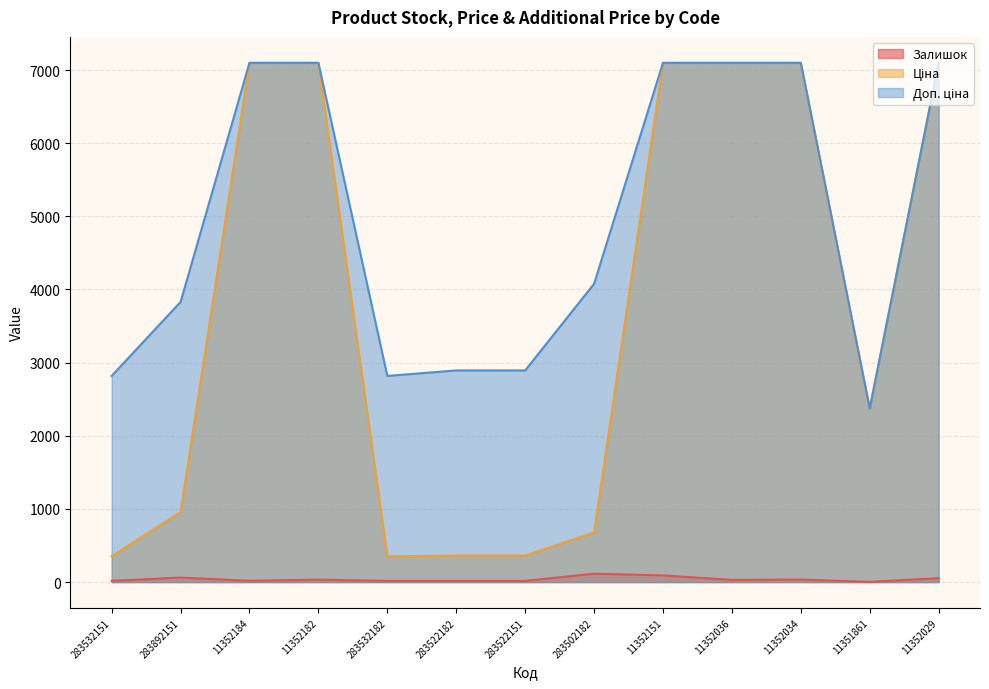

Between 11352184 and 283522151, which series saw the biggest shift?

Ціна